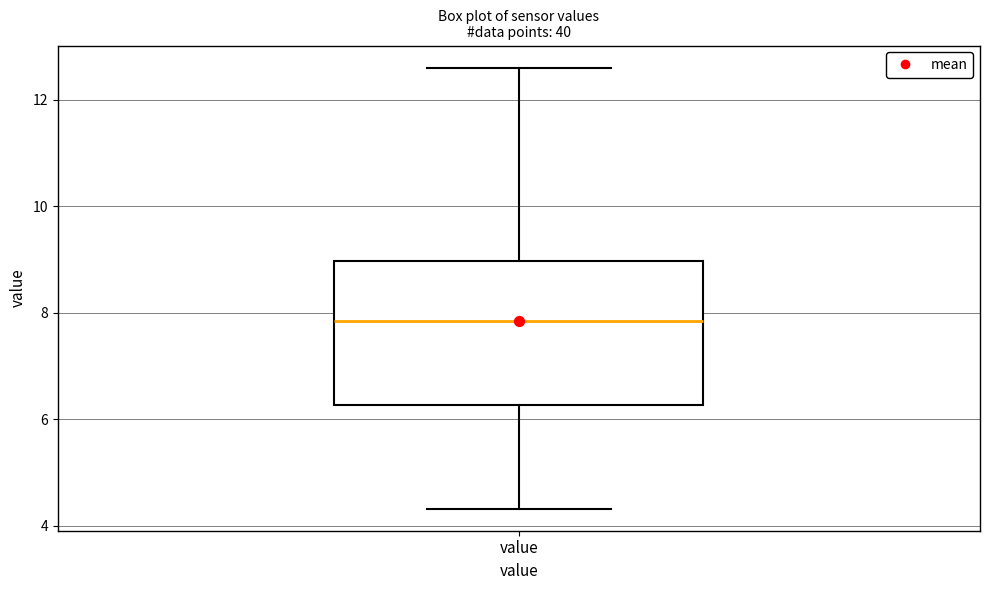

Transcribe this box plot: give where the median line is, the range the box spans, and where the two whiskers end, as read against the y-axis. The values are not printed on the chart, so give them approximately, as read against the axis.

median 7.8, box 6.2 to 9.0, whiskers 4.4 to 12.6